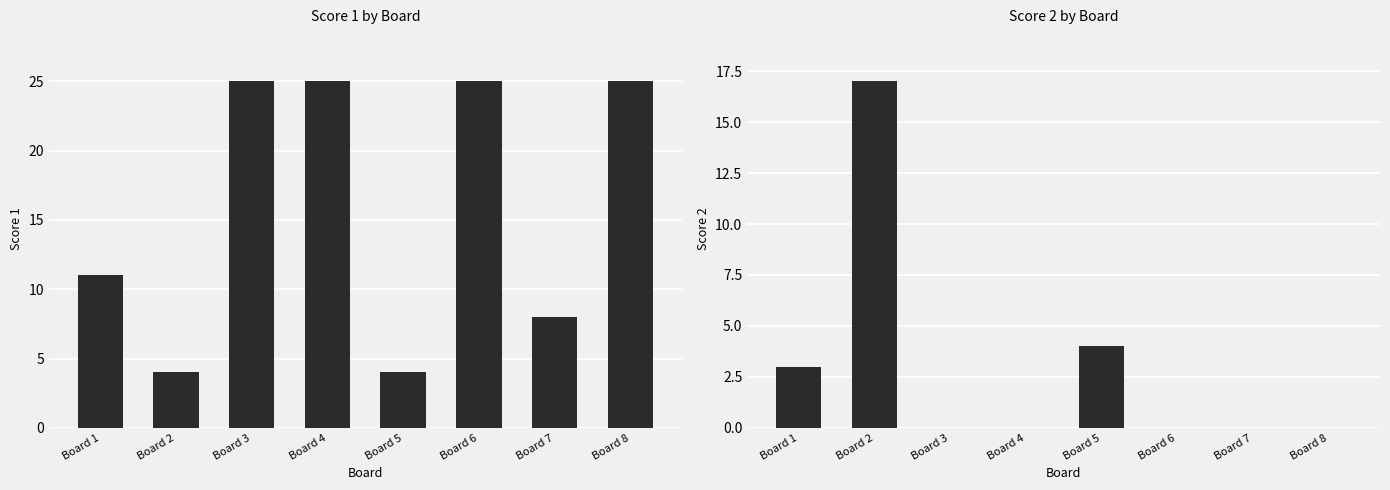

What are all the series names shown in the legend?

Score 1, Score 2